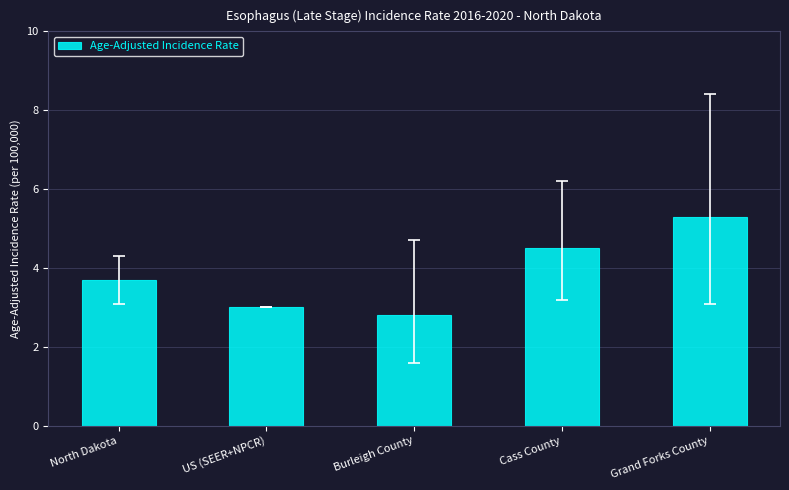

List the labels in order of value, smallest first.

Burleigh County, US (SEER+NPCR), North Dakota, Cass County, Grand Forks County